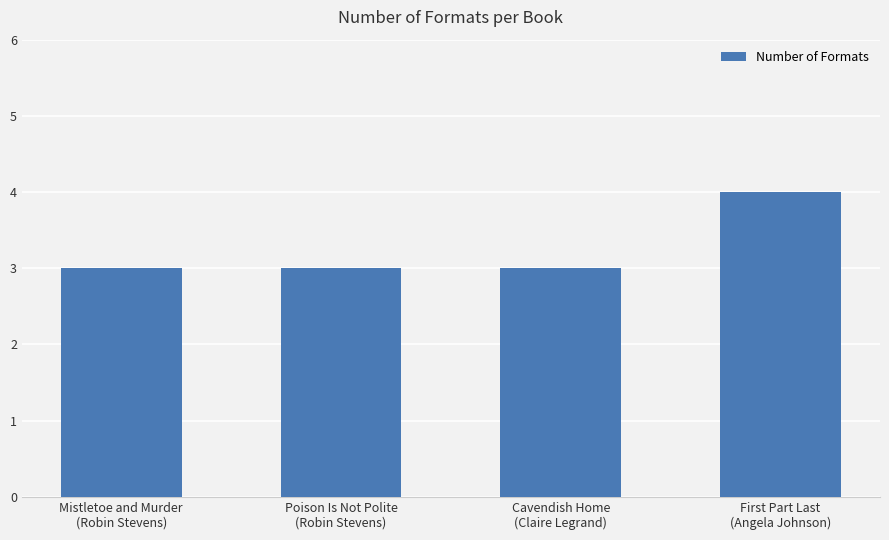

What is the value of the 2nd bar from the left?

3